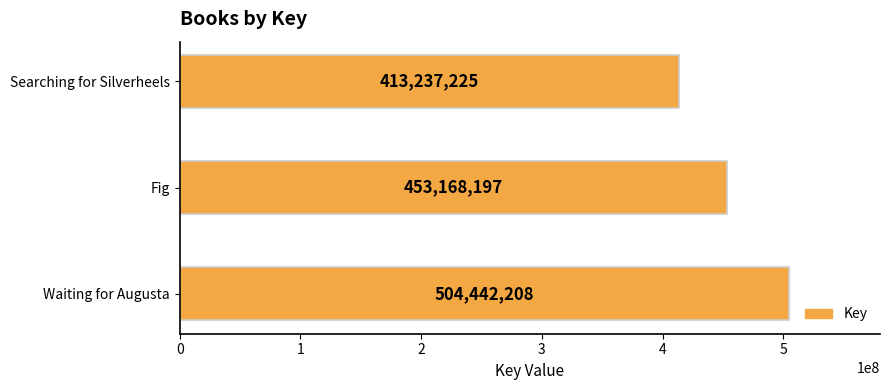

Count the values in the range 413237225 to 504442208.

3